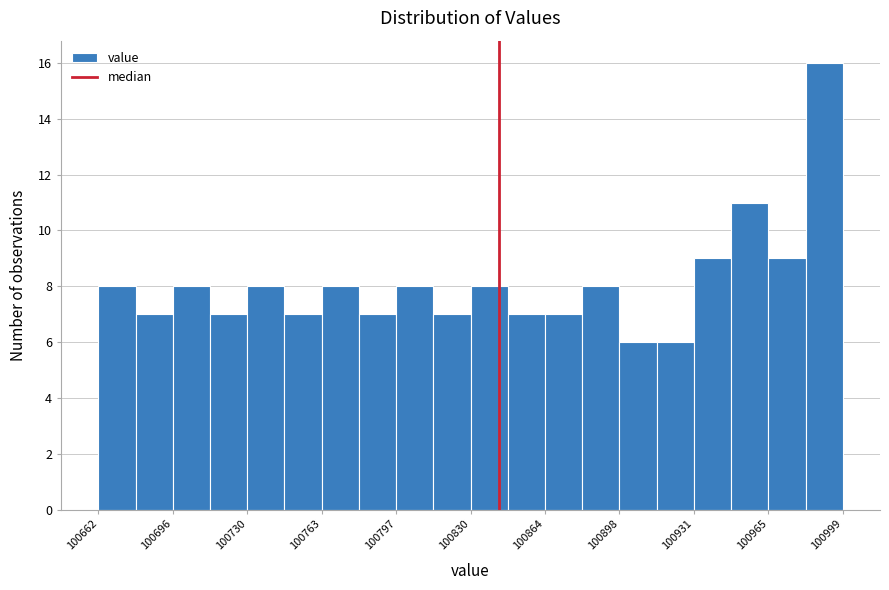

Read against the x-axis, roughly where is the centre of the tallest bar?

100990